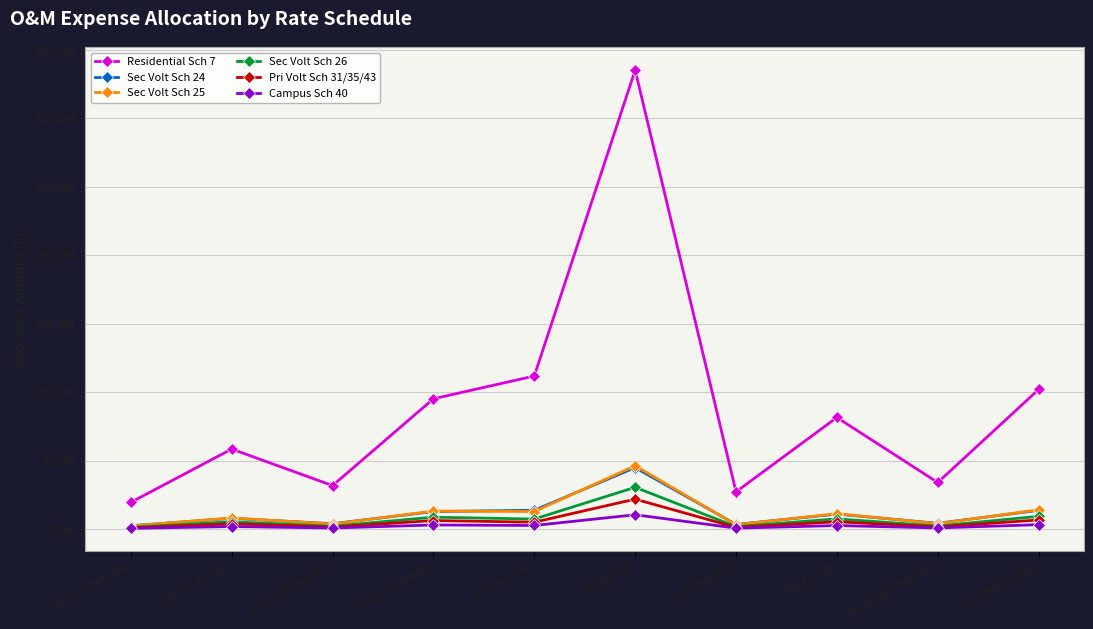

True or false: Residential Sch 7 has more than 2 points higher than both neighbors.

True